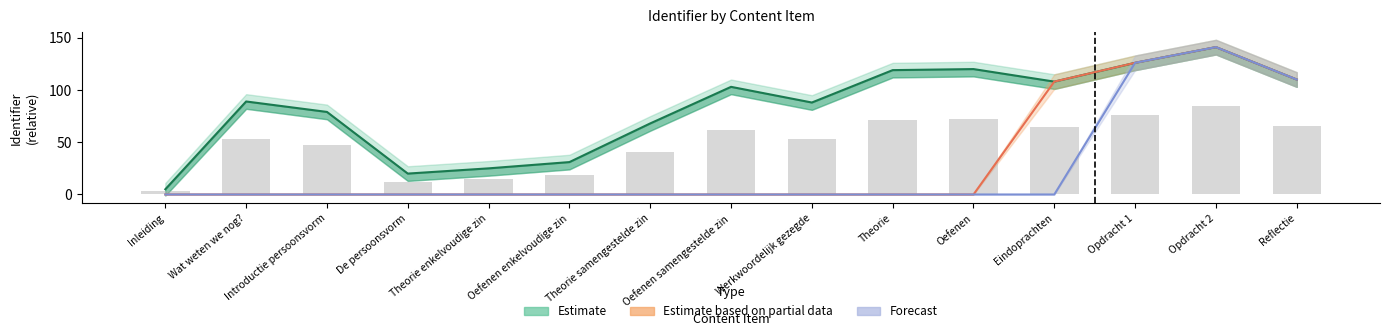

The Forecast series shows 0 at Werkwoordelijk gezegde. True or false?

True